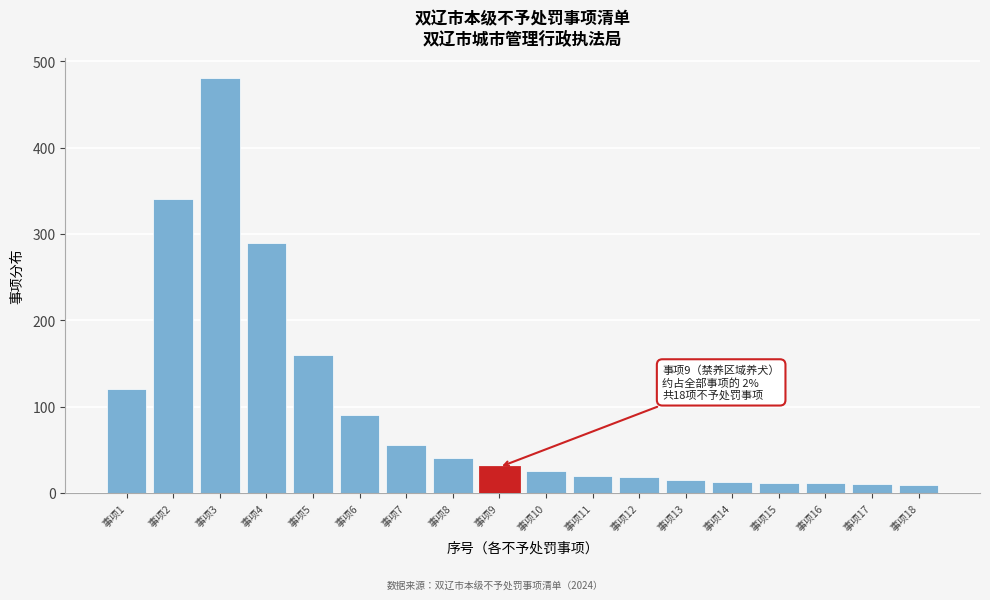

What is the change in value from 事项2 to 事项4?

-50